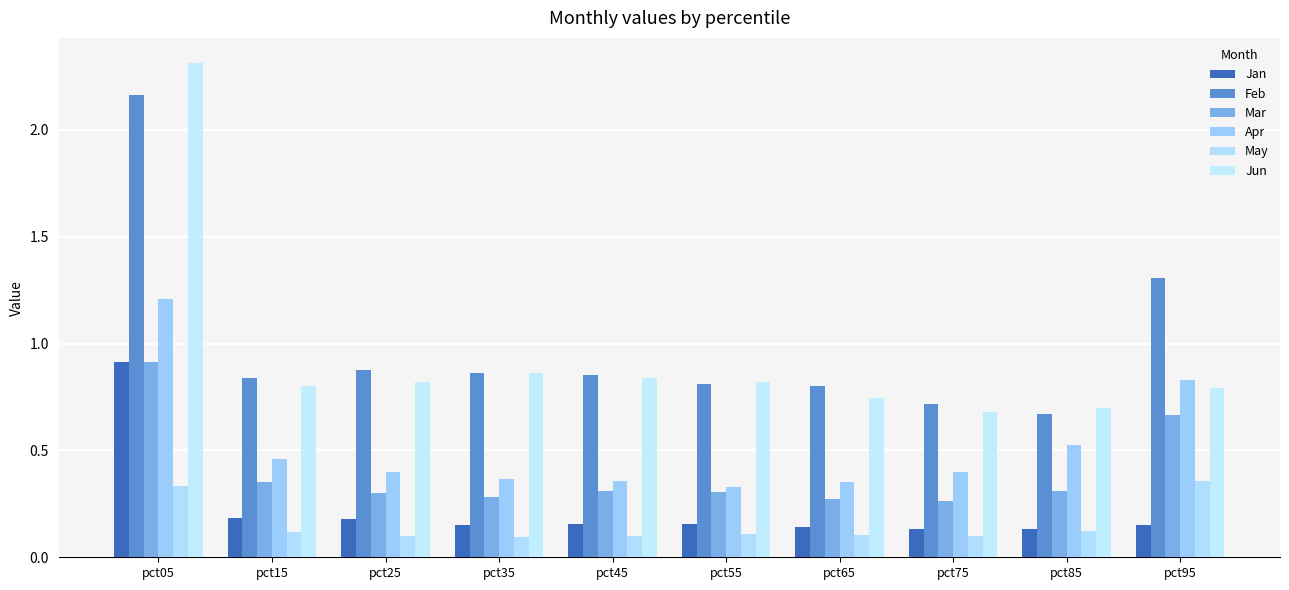

Which label corresponds to the smallest value in the chart?

pct35